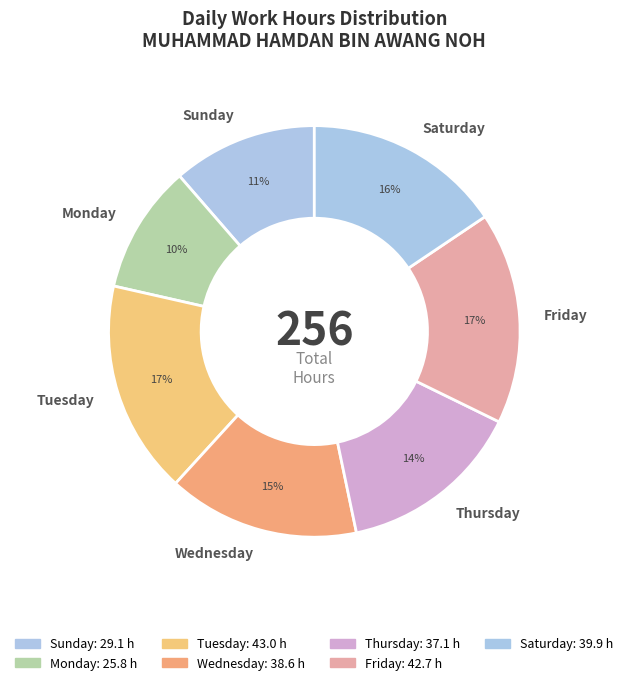

Combined, do Thursday and Tuesday account for over 50%?

No